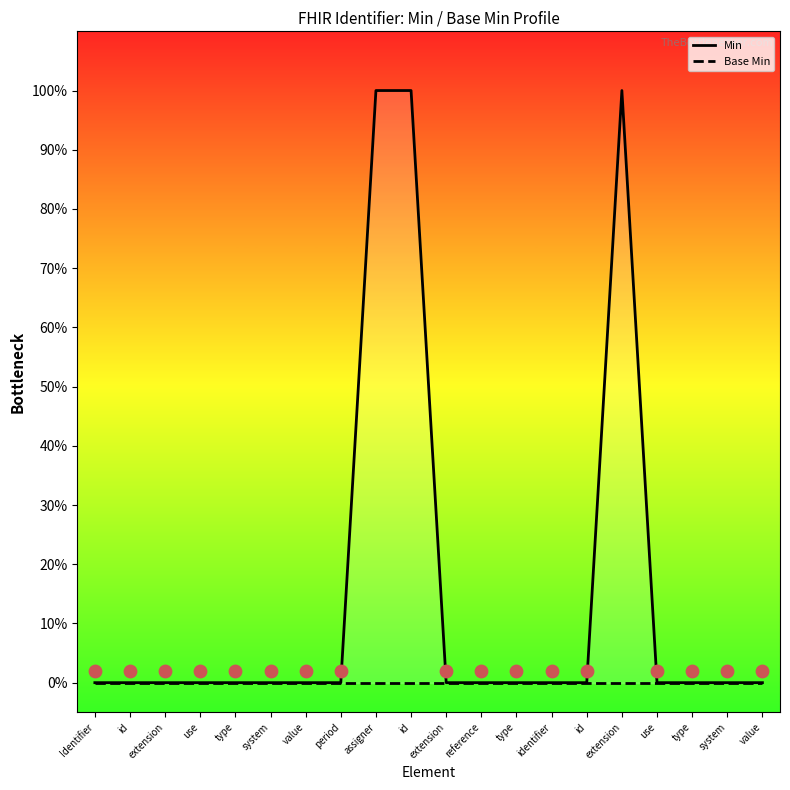

Is the value of Base Min at value greater than the value of Min at system?

No